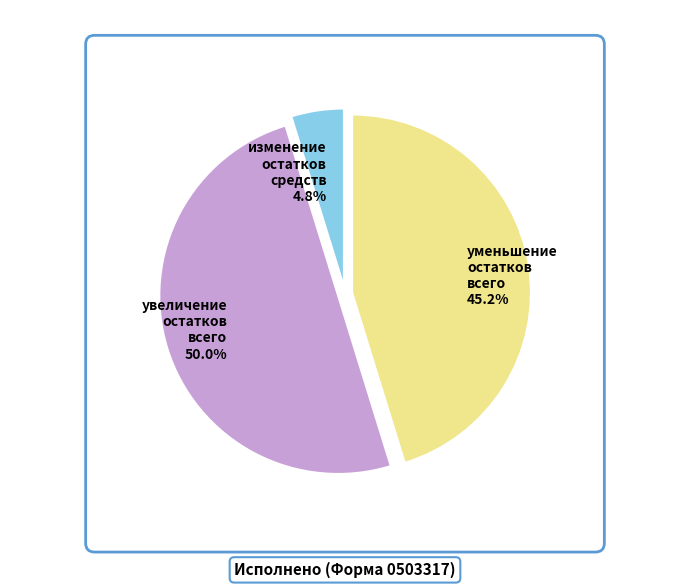

Count the number of slices in the pie.

3